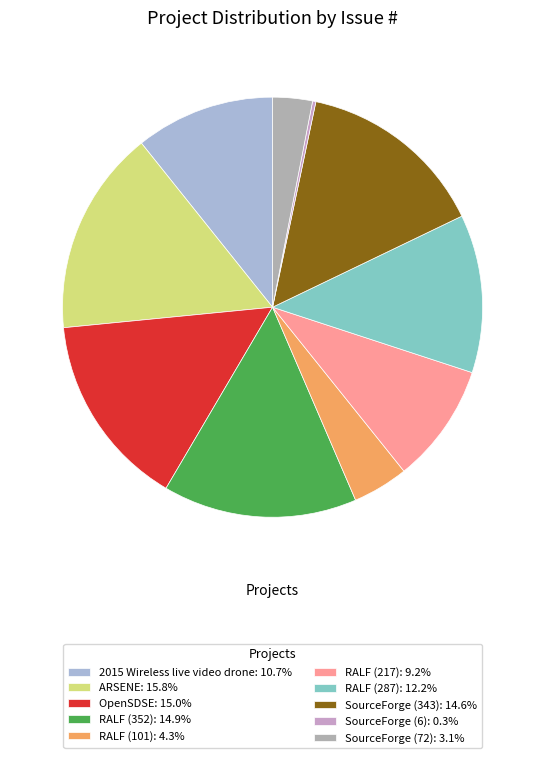

Which slice is the smallest?

SourceForge (6)